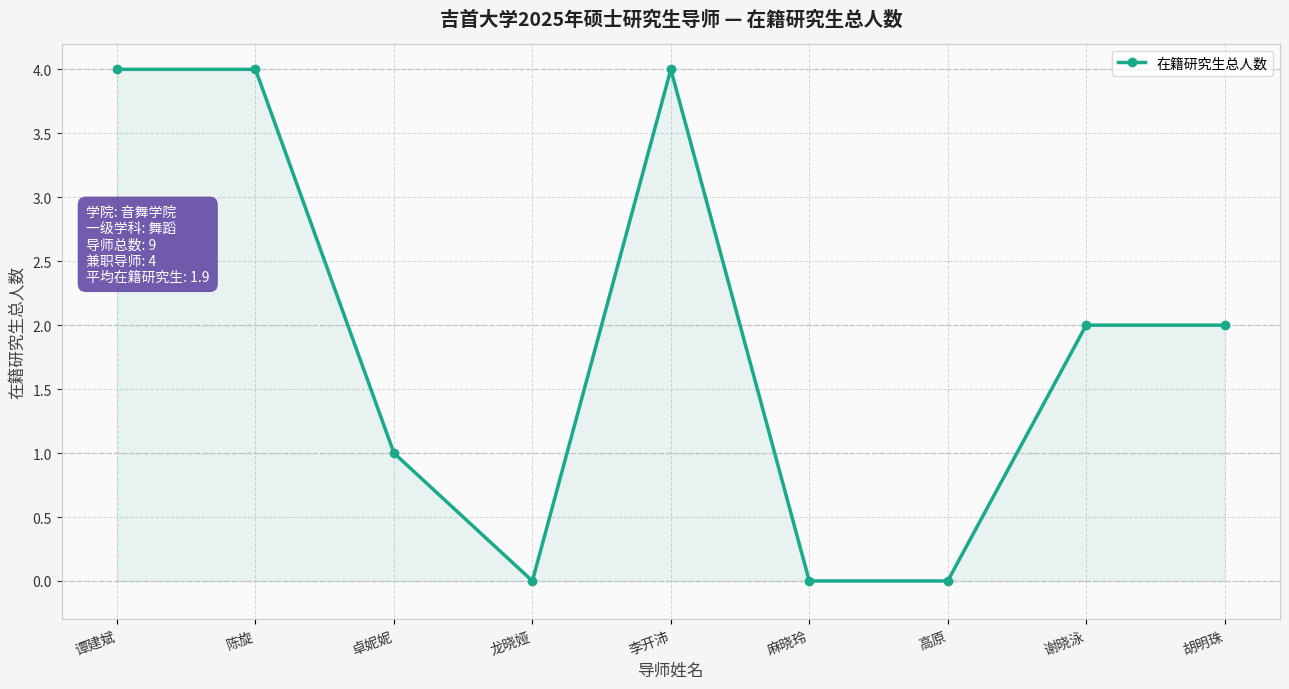

Reading left to right, list all the values displayed in this chart.

谭建斌=4	陈旋=4	卓妮妮=1	龙晓娅=0	李开沛=4	麻晓玲=0	高原=0	谢晓泳=2	胡明珠=2